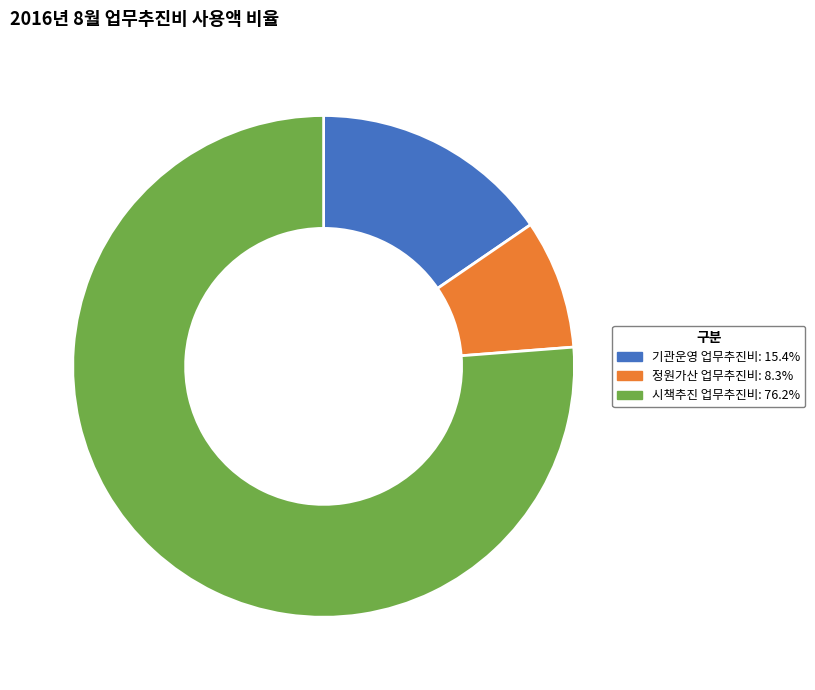

Count the number of slices in the pie.

3